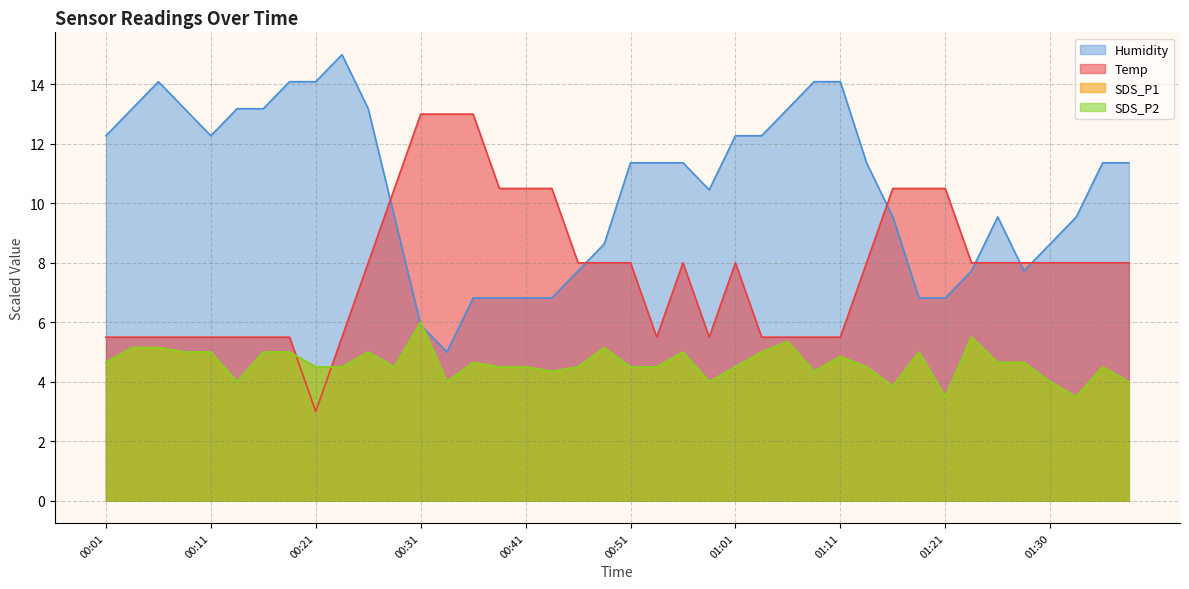

How many lines are shown in the chart?

4